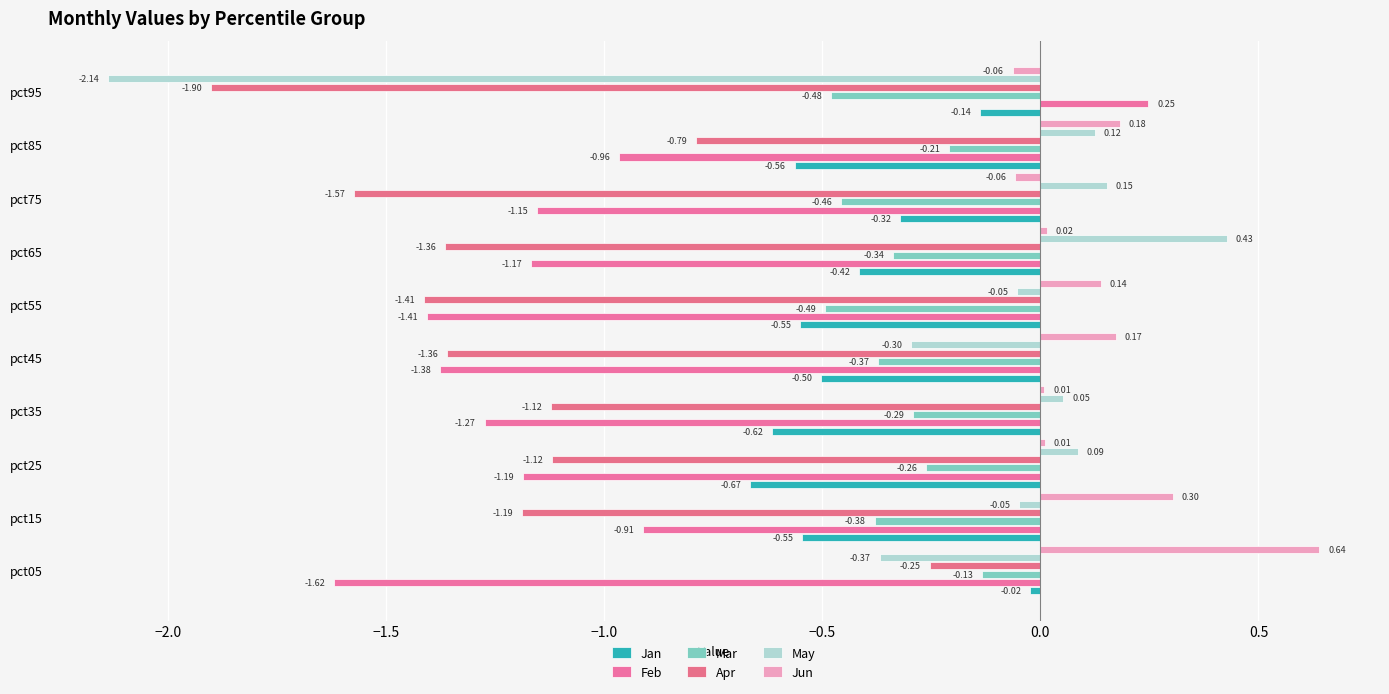

Reading left to right, transcribe all the data shown in this chart.

Jan: -0.0	-0.5	-0.7	-0.6	-0.5	-0.6	-0.4	-0.3	-0.6	-0.1
Feb: -1.6	-0.9	-1.2	-1.3	-1.4	-1.4	-1.2	-1.2	-1.0	0.2
Mar: -0.1	-0.4	-0.3	-0.3	-0.4	-0.5	-0.3	-0.5	-0.2	-0.5
Apr: -0.3	-1.2	-1.1	-1.1	-1.4	-1.4	-1.4	-1.6	-0.8	-1.9
May: -0.4	-0.0	0.1	0.1	-0.3	-0.1	0.4	0.2	0.1	-2.1
Jun: 0.6	0.3	0.0	0.0	0.2	0.1	0.0	-0.1	0.2	-0.1